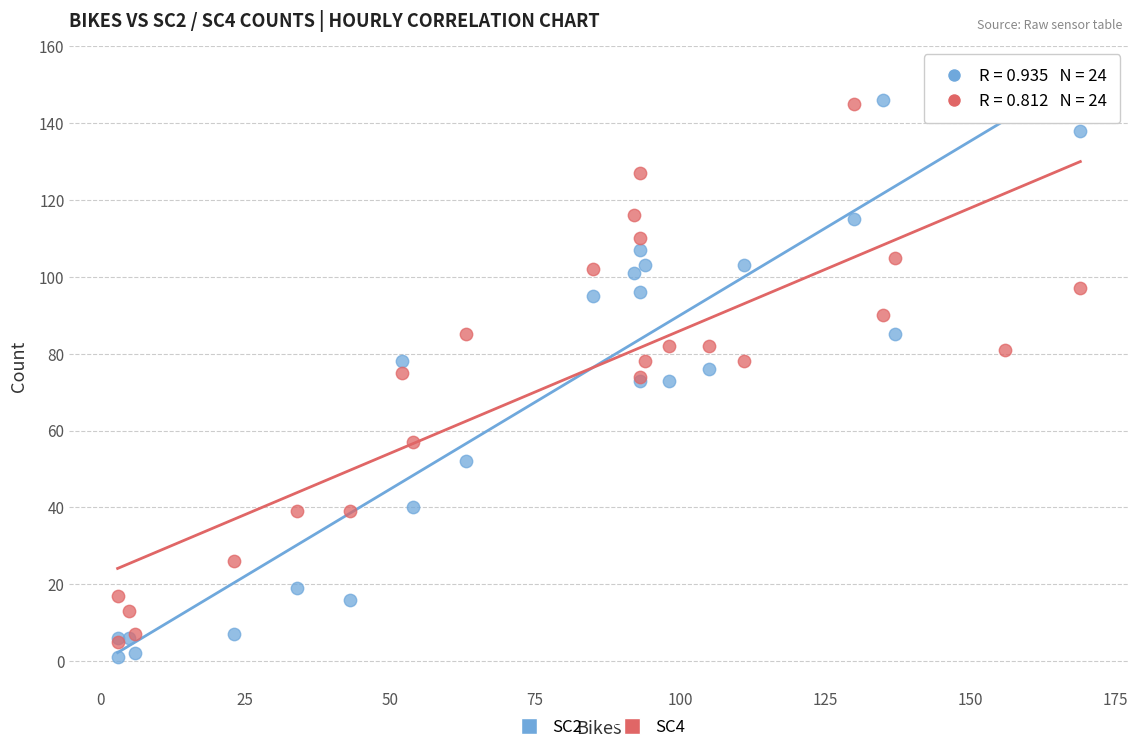

What are all the series names shown in the legend?

SC2, SC4